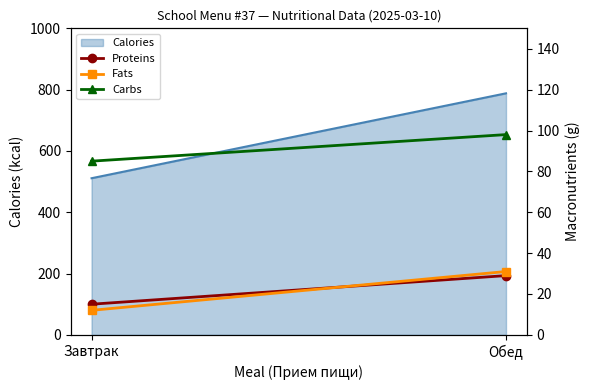

How many data points in Proteins are less than 29?

1